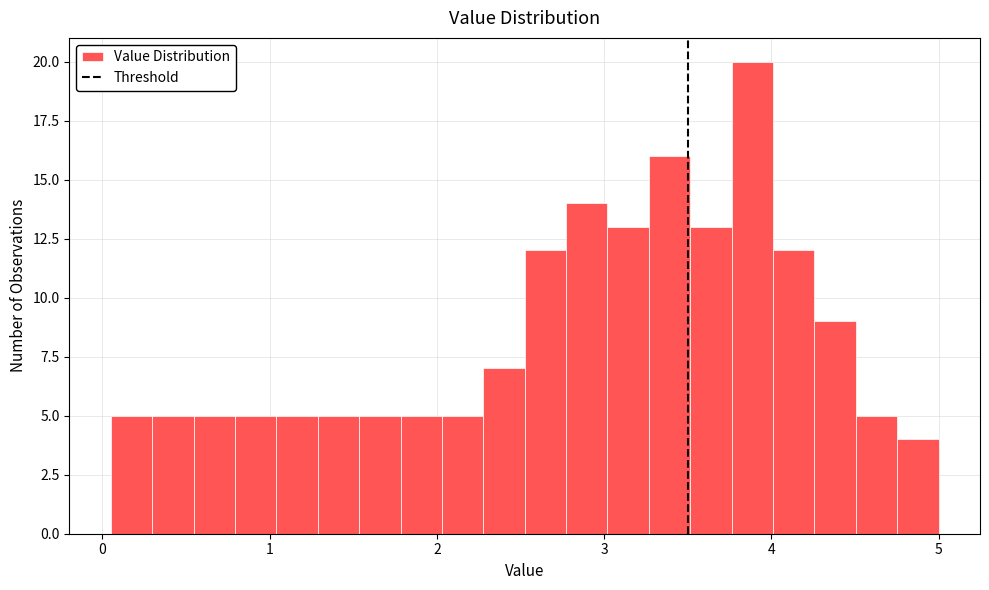

Read against the x-axis, roughly where is the centre of the tallest bar?

3.9